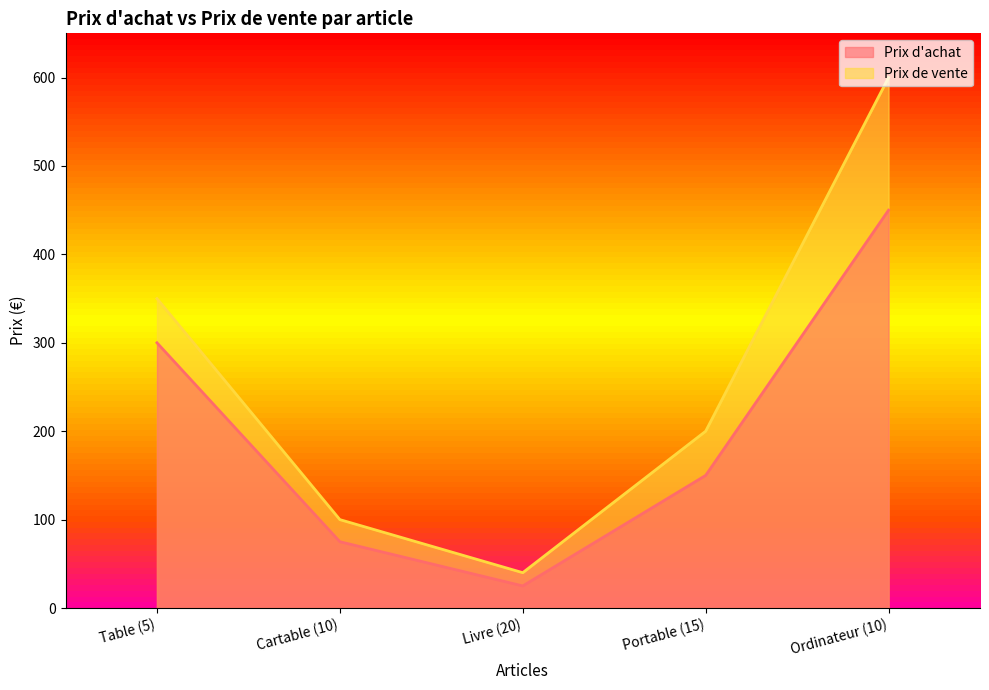

What is the label of the 1st point from the right?

Ordinateur (10)